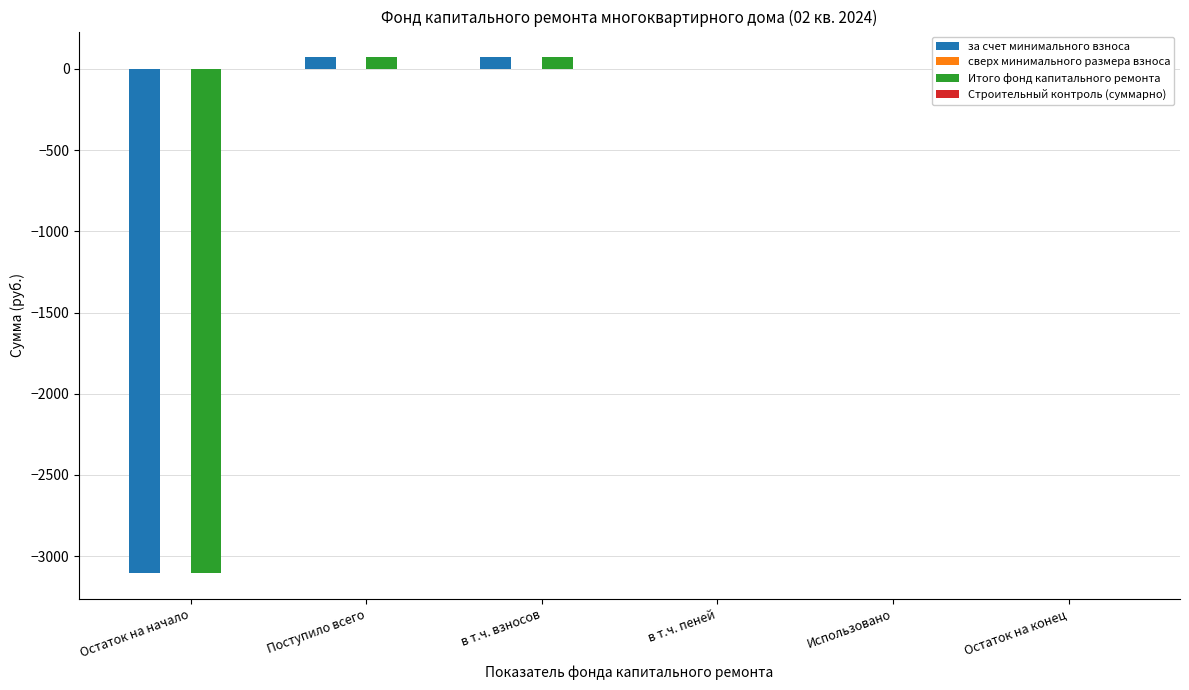

Read the за счет минимального взноса value at Остаток на начало.

-3103.9